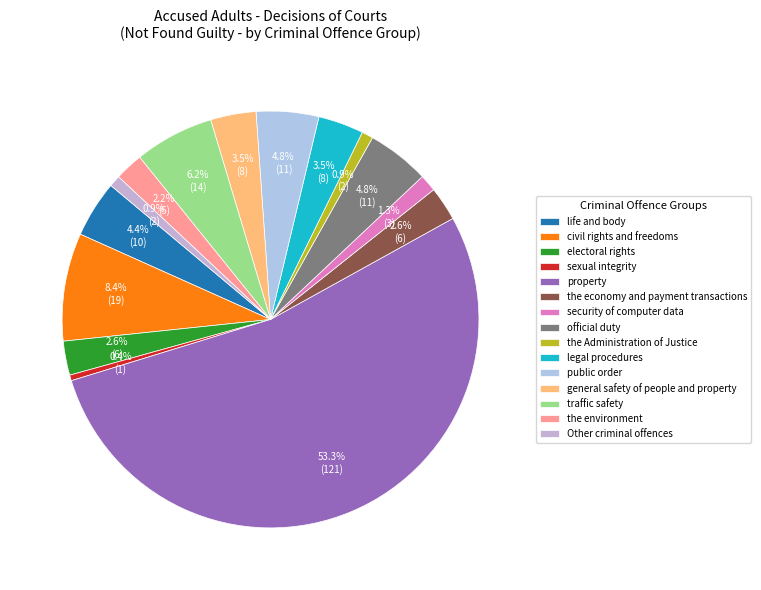

To the nearest percent, what percentage of the pie is property?

53%